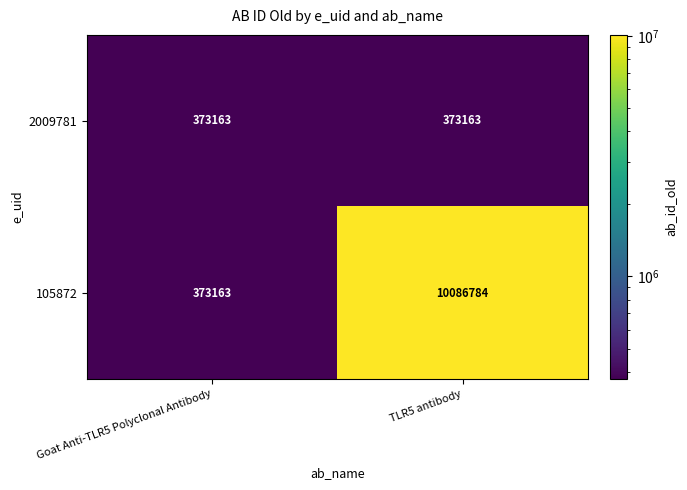

True or false: 105872 has a value of 373163 at Goat Anti-TLR5 Polyclonal Antibody.

True